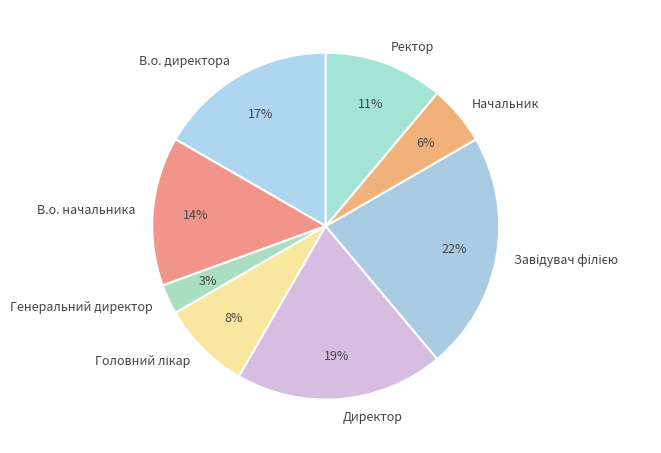

How many slices are in this pie chart?

8